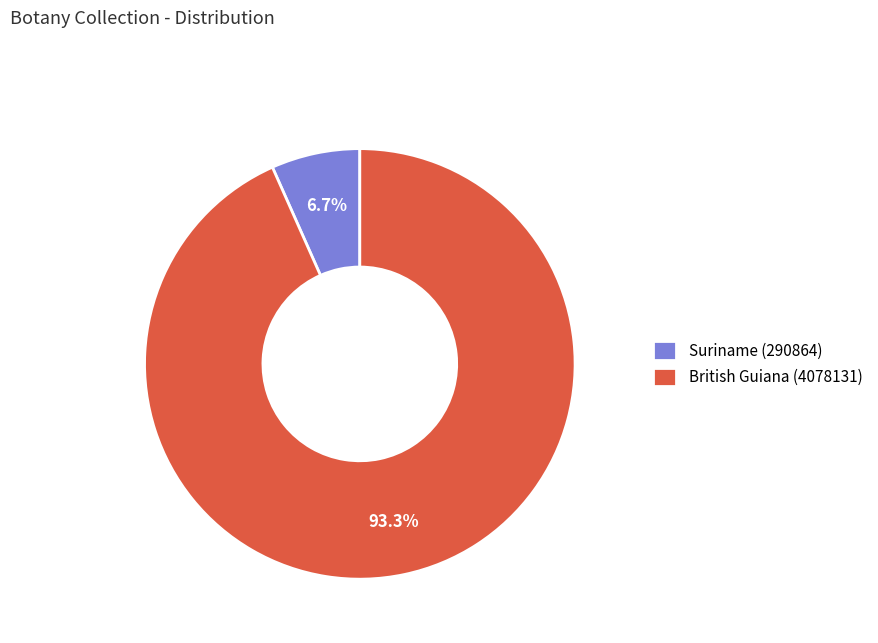

Between British Guiana (4078131) and Suriname (290864), which is larger?

British Guiana (4078131)